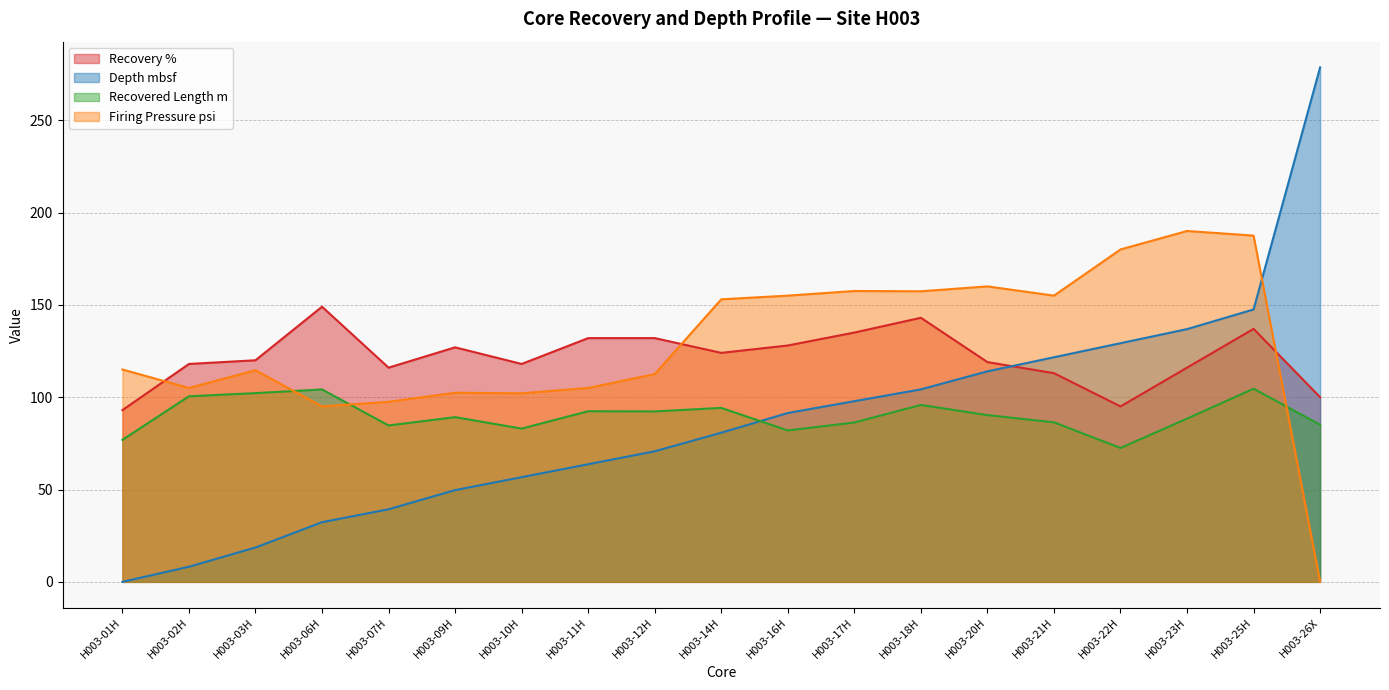

How many values in the Recovered Length m series are below 89?

9